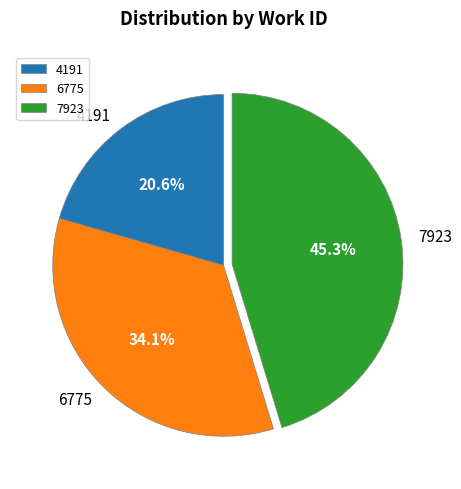

To the nearest percent, what is the average slice percentage?

33%